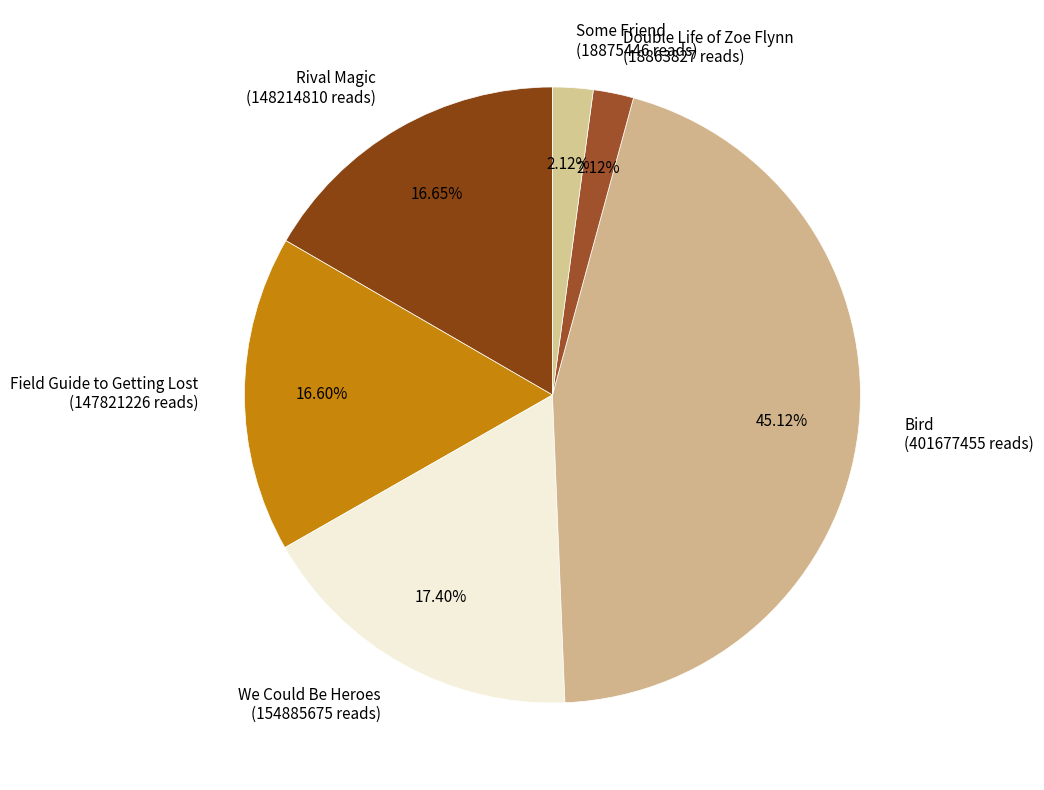

Is there a majority slice in this chart?

No